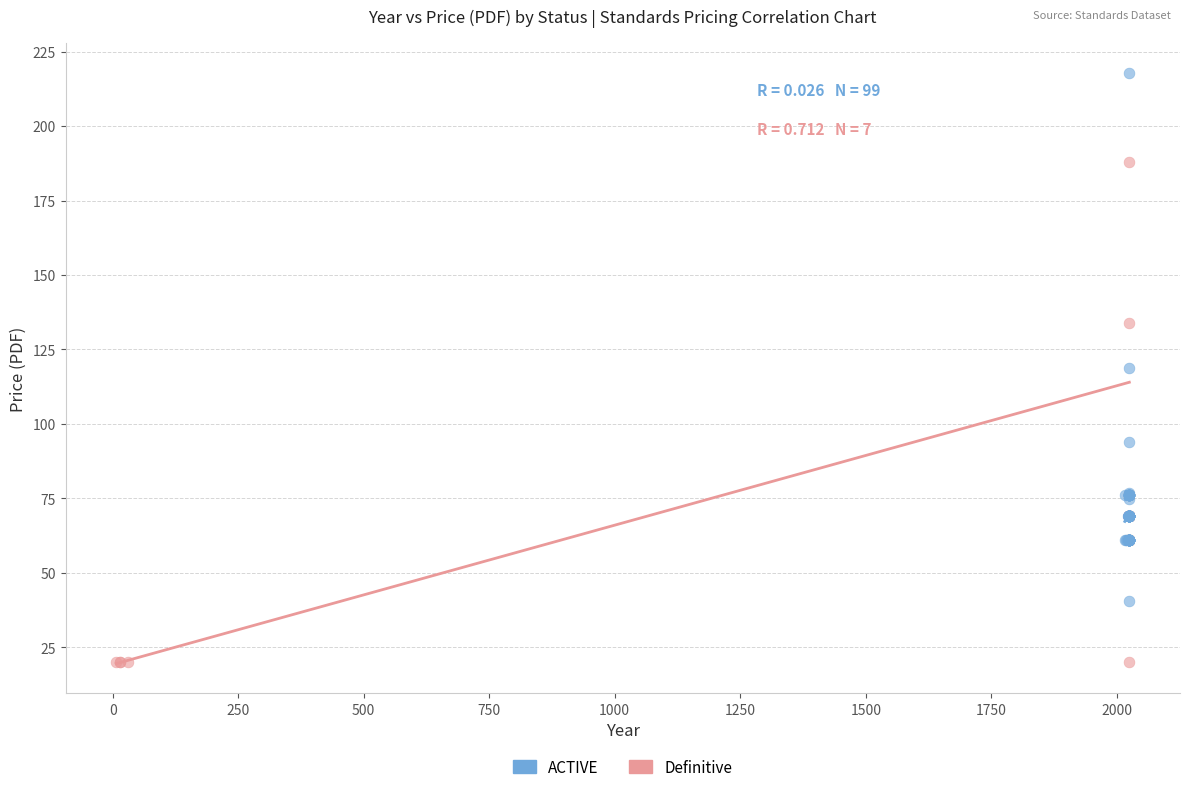

Which series contains the lowest Y value?

Definitive